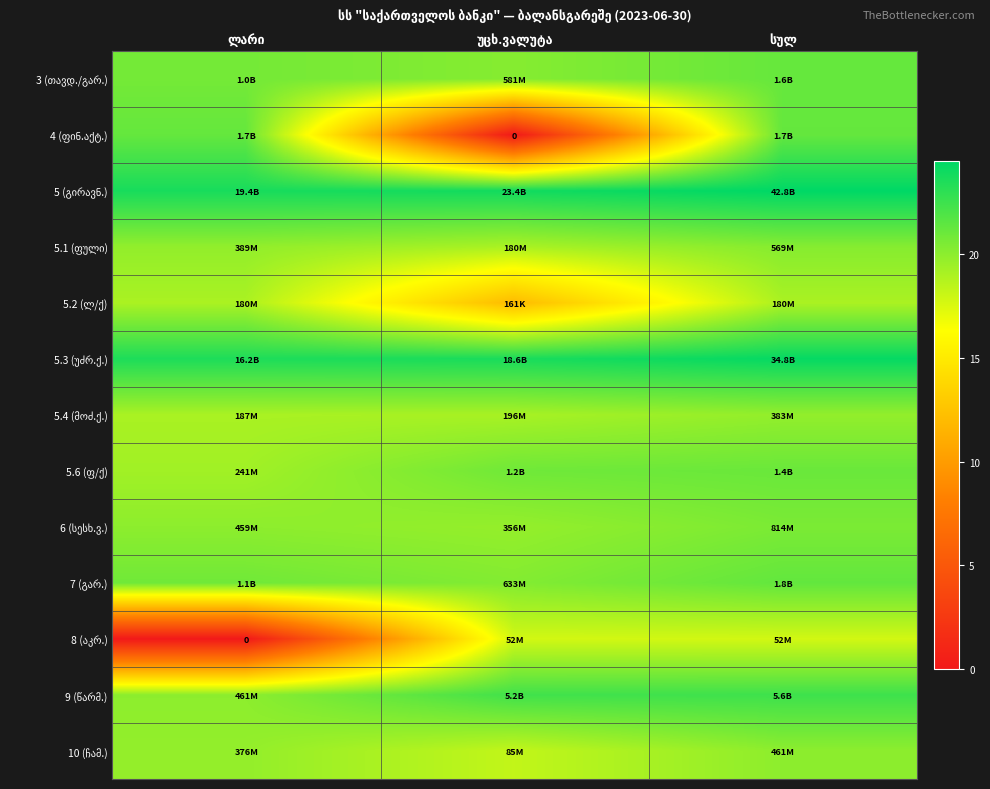

Rank the categories by 9 (წარმ.) value from lowest to highest.

ლარი, უცხ.ვალუტა, სულ